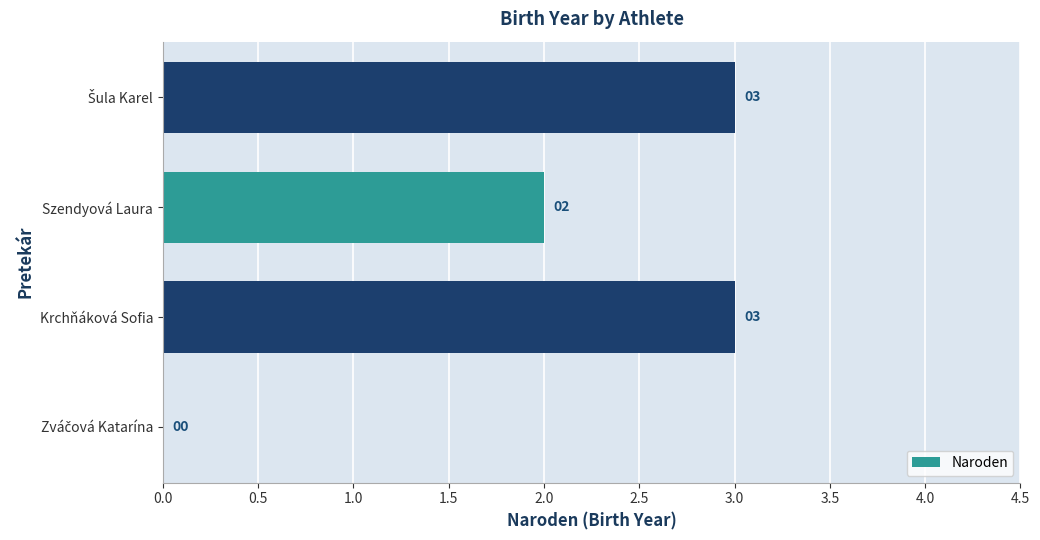

What is the sum of all values?

8